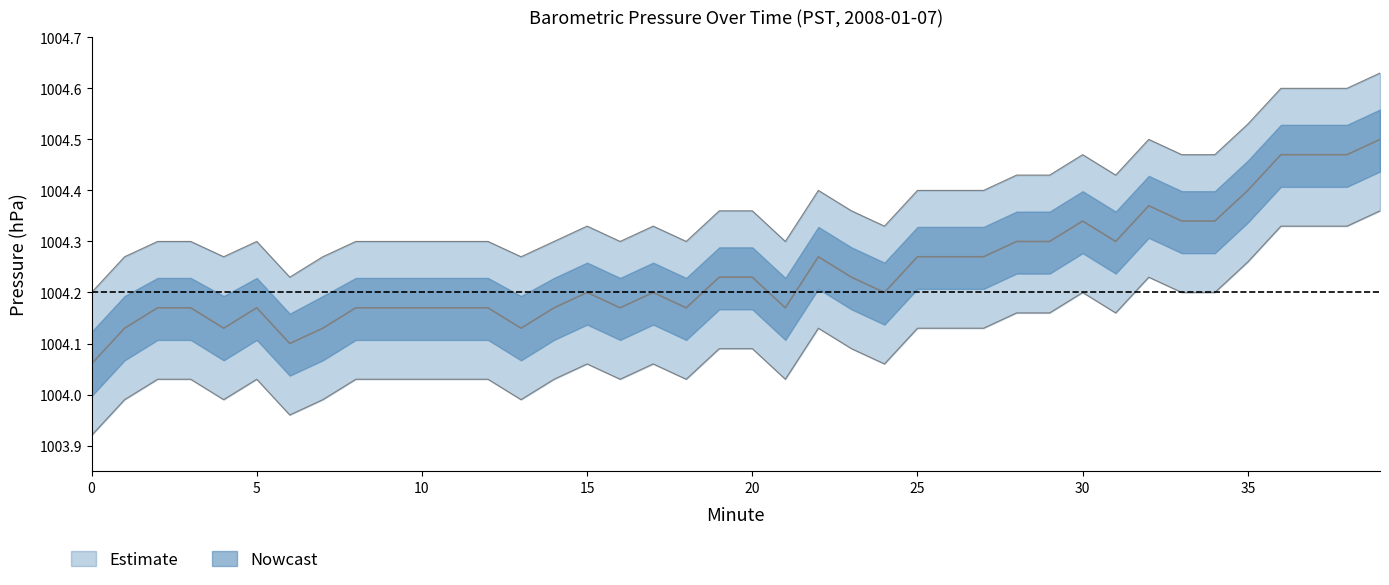

What is the total value across all series at 11?

3012.5